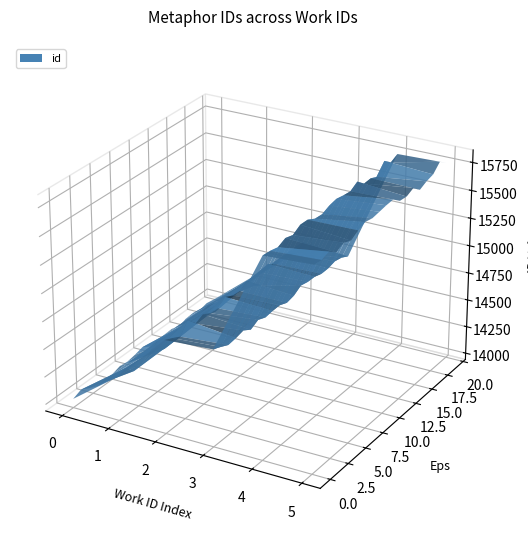

Reading right to left, extract all data points from this chart.

15749	15724	14762	14760	14344	14006